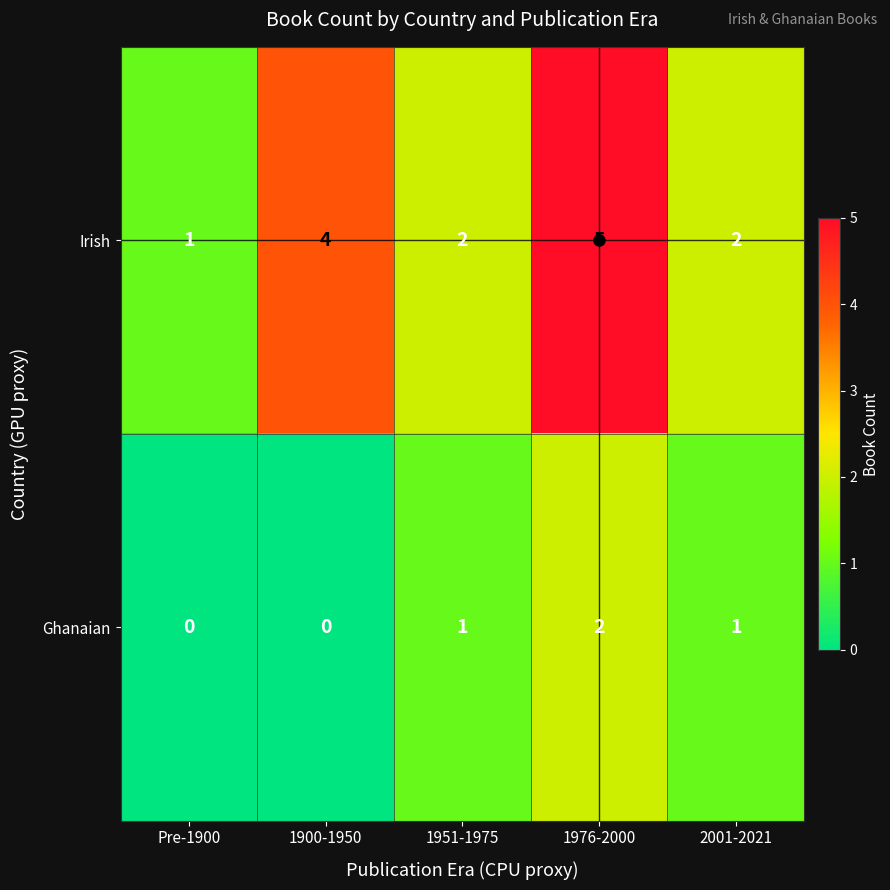

At which category is the sum across all series the highest?

1976-2000